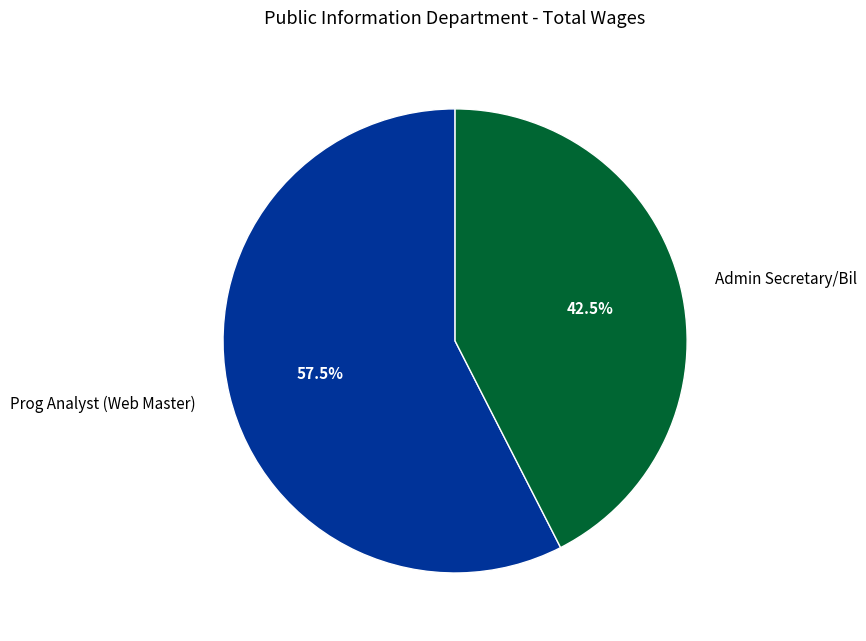

Is the sum of Admin Secretary/Bil and Prog Analyst (Web Master) greater than half?

Yes